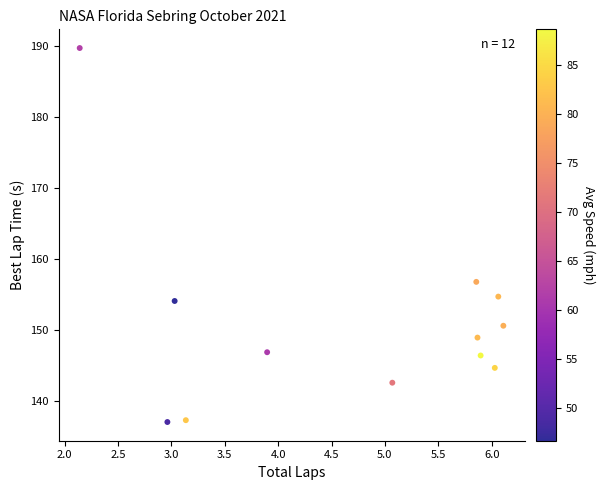

What Y value in the scatter plot is closest to 163?

156.7